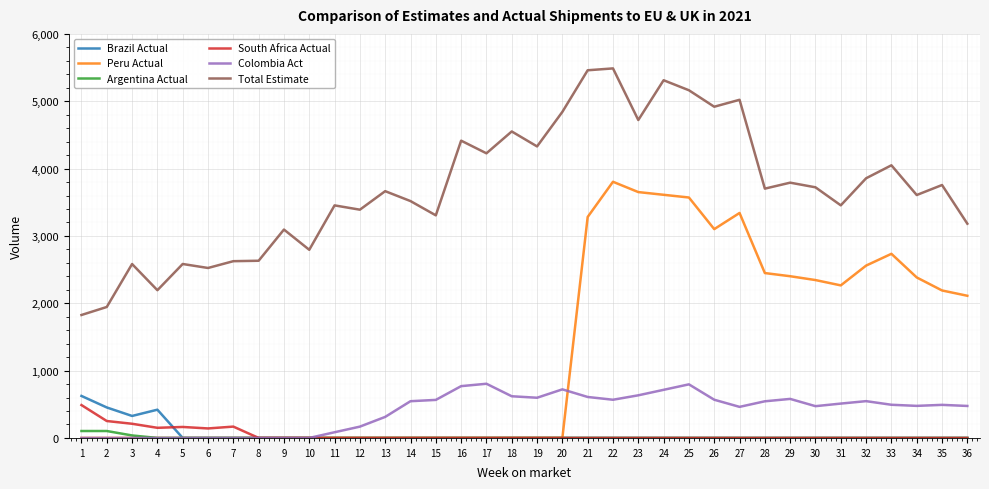

What is the maximum value shown in the chart?

5487.4